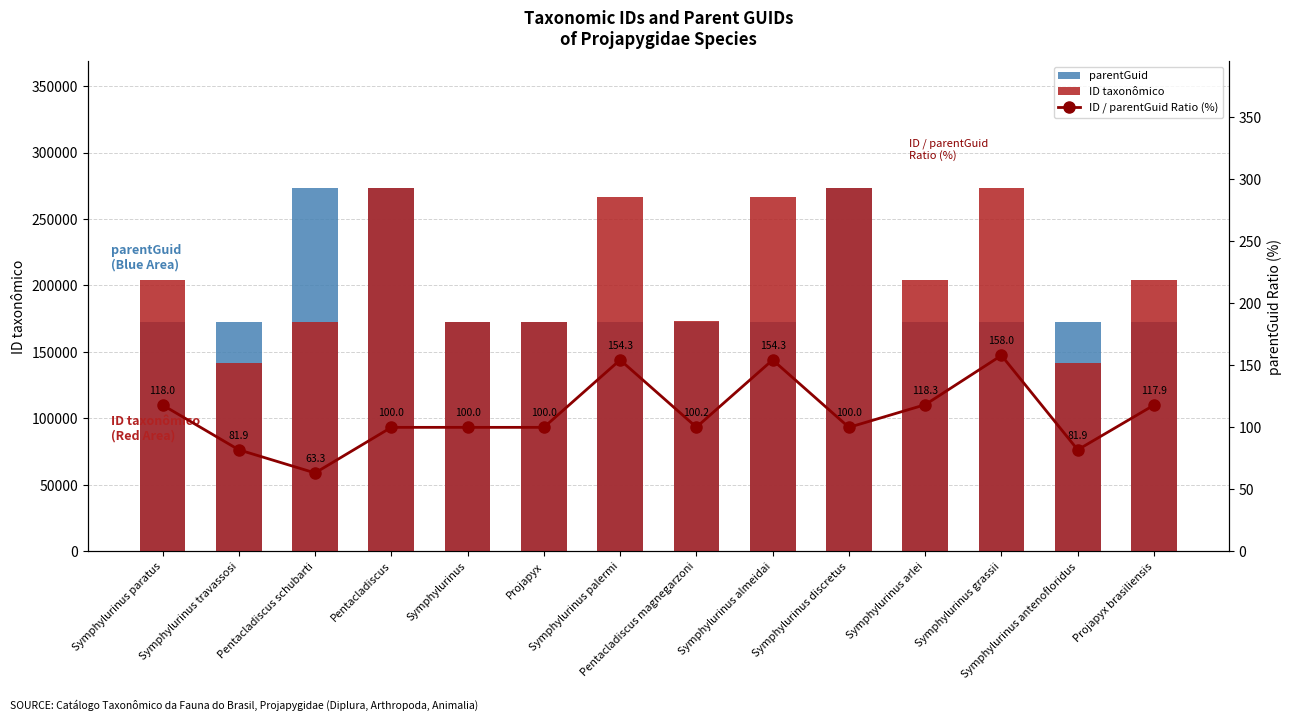

Are the bars horizontal?

No